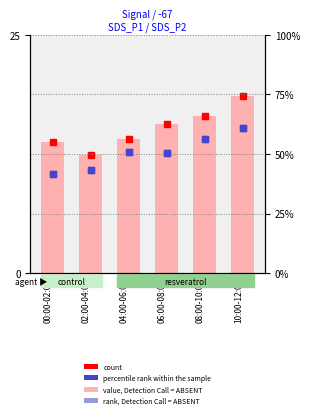

Is the value of value, Detection Call = ABSENT at 08:00-10:00 greater than the value of rank, Detection Call = ABSENT at 04:00-06:00?

No